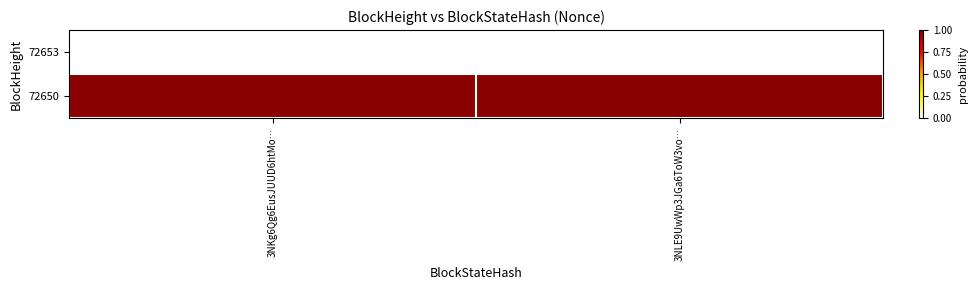

Which has a higher value, 3NKg6Qg6EusJUUD6htMo… or 3NLE9UwWp3JGa6ToW3vo…?

3NKg6Qg6EusJUUD6htMo…